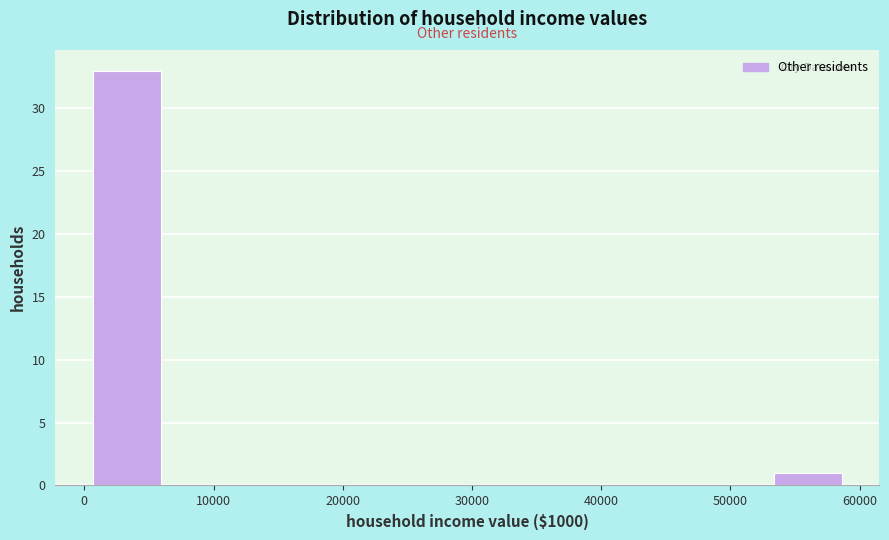

Reading left to right, transcribe this chart: for each bar, give the range it covers on the x-axis and its height. Neither the bar edges nor the heights are printed on the chart, so give them approximately, as read against the axes.

0 to 6000: 33
6000 to 12000: 0
12000 to 18000: 0
18000 to 24000: 0
24000 to 30000: 0
30000 to 35000: 0
35000 to 41000: 0
41000 to 47000: 0
47000 to 53000: 0
53000 to 59000: 1